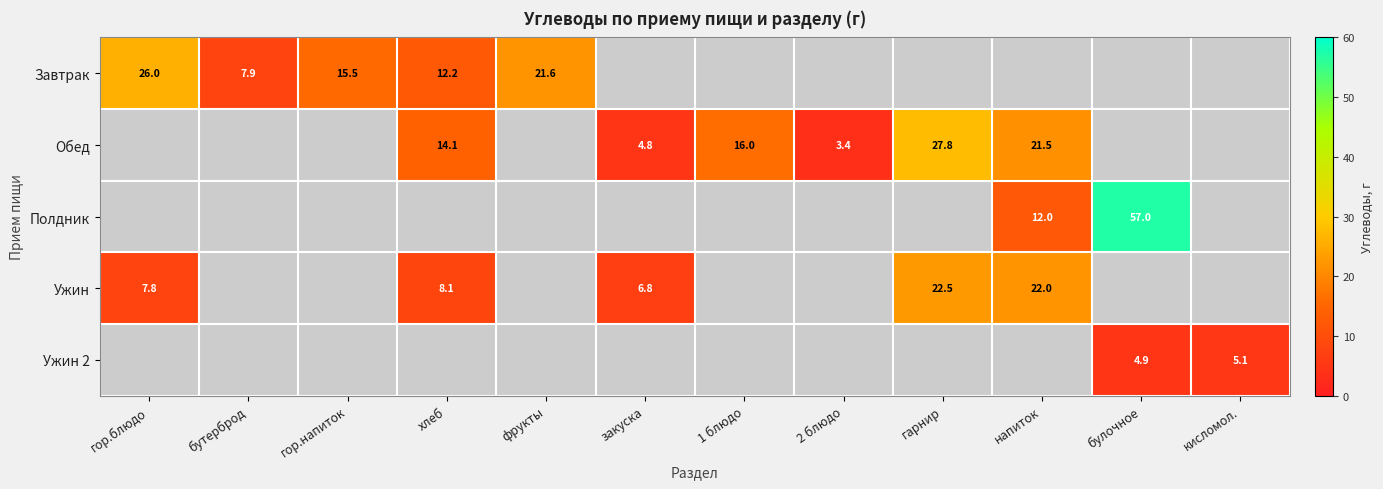

The Ужин series shows 6.8 at закуска. True or false?

True